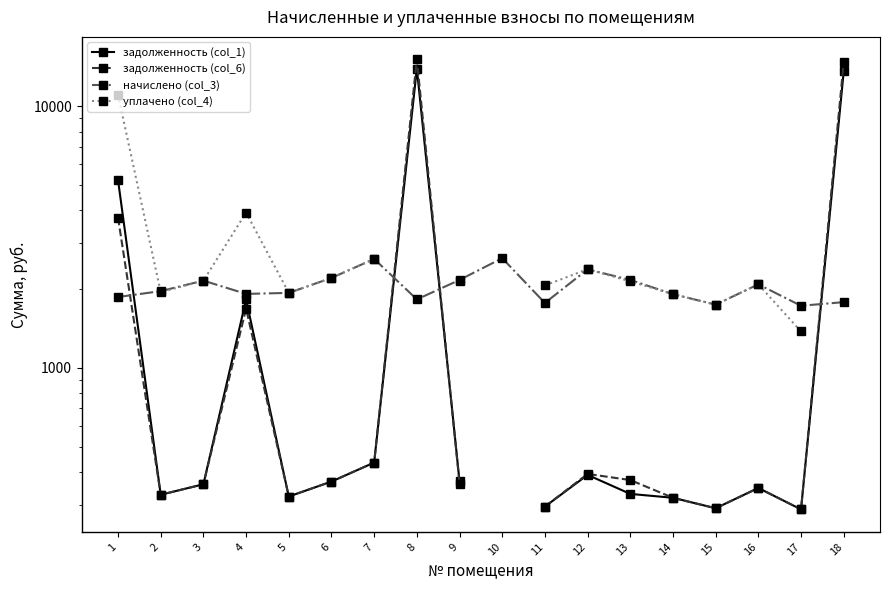

The value of начислено (col_3) at 16 is 552.2. True or false?

False